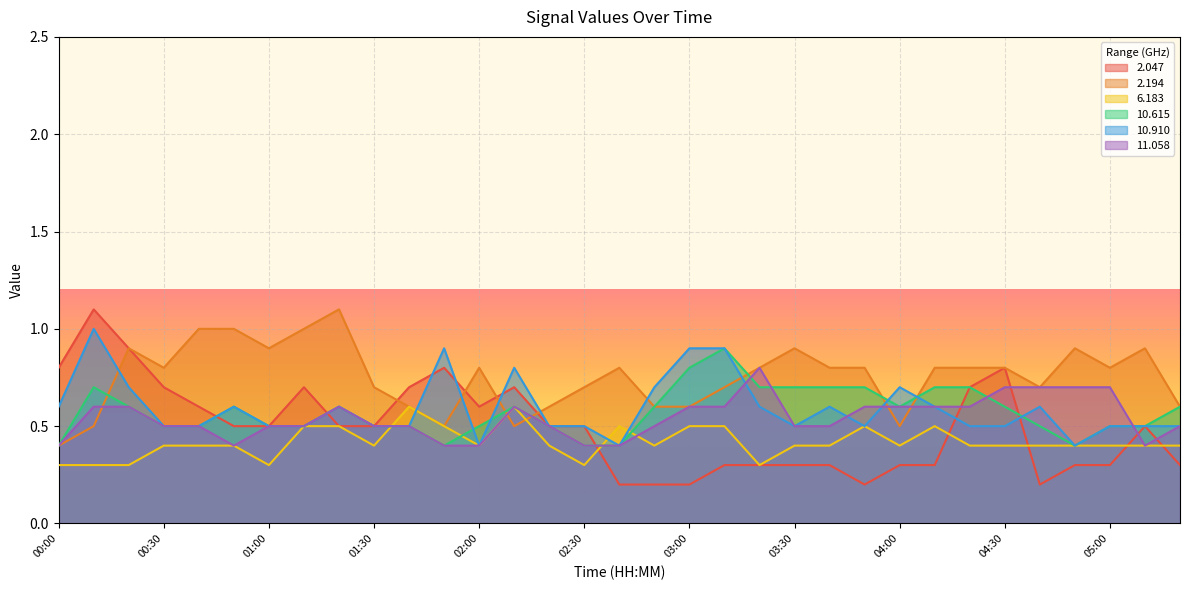

In  11.058, how many points are higher than both neighbors (excluding endpoints)?

3